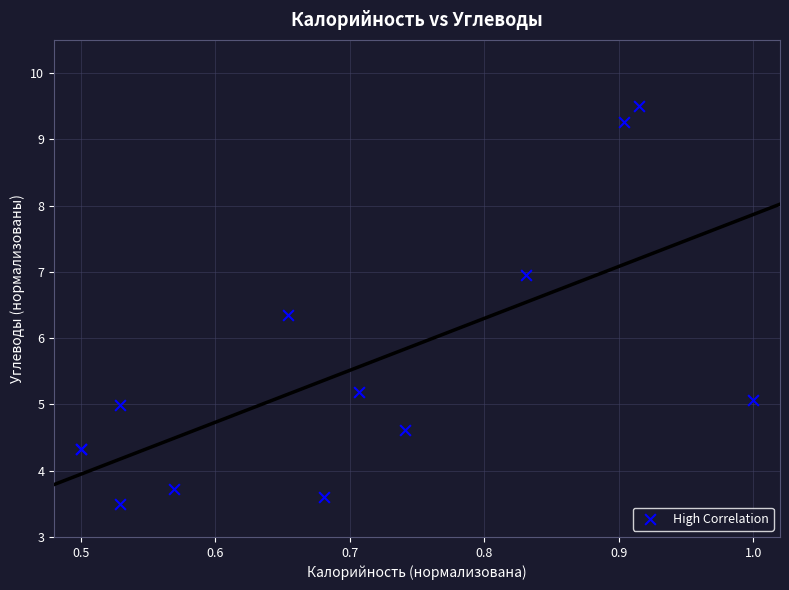

What Y value in the scatter plot is closest to 6?

6.4